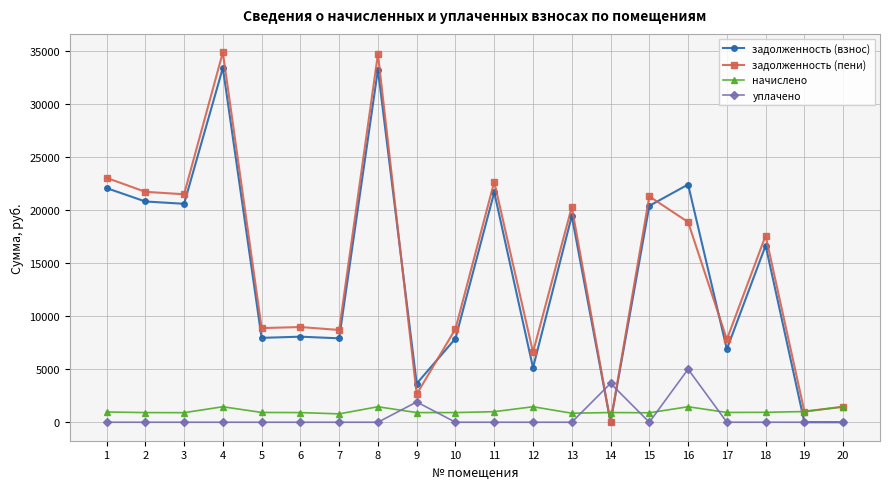

What is the value of the задолженность (взнос) point at the 5th from the left?

7950.0